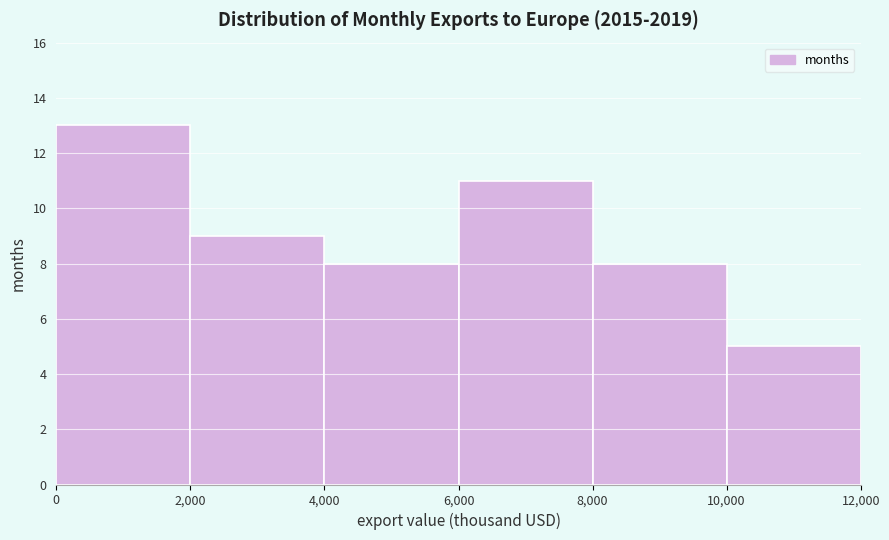

Reading left to right, transcribe this chart: for each bar, give the range it covers on the x-axis and its height. The values are not printed on the chart, so give them approximately, as read against the axis.

0 to 2,000: 13
2,000 to 4,000: 9
4,000 to 6,000: 8
6,000 to 8,000: 11
8,000 to 10,000: 8
10,000 to 12,000: 5